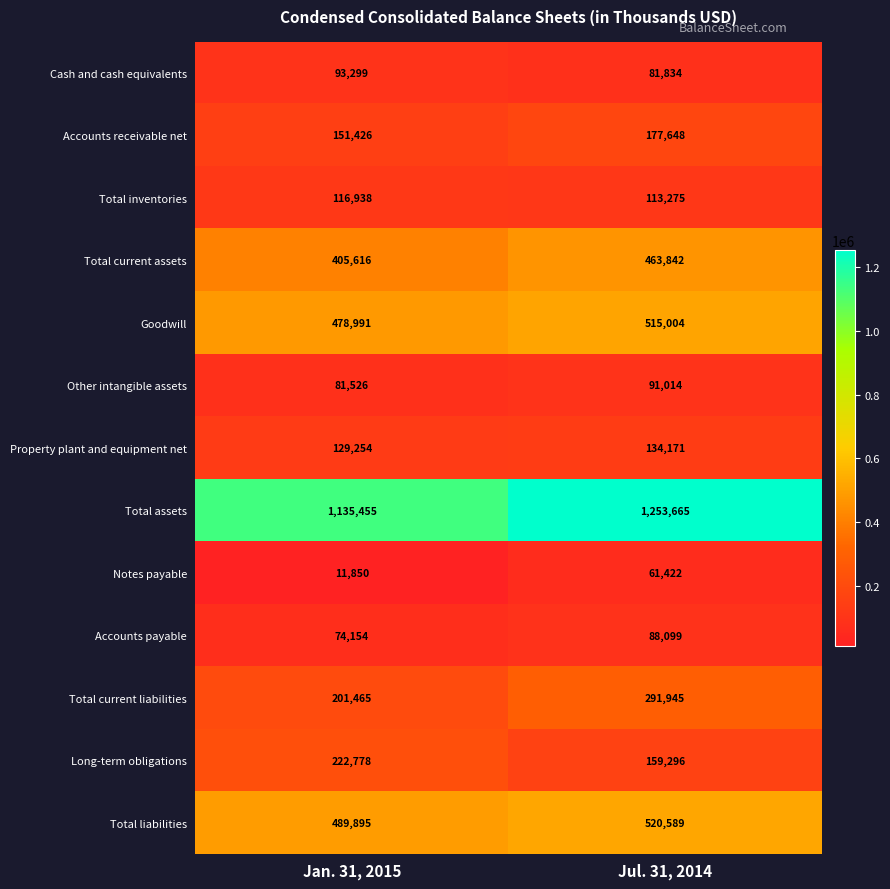

Which series has the largest total across all categories?

Total assets